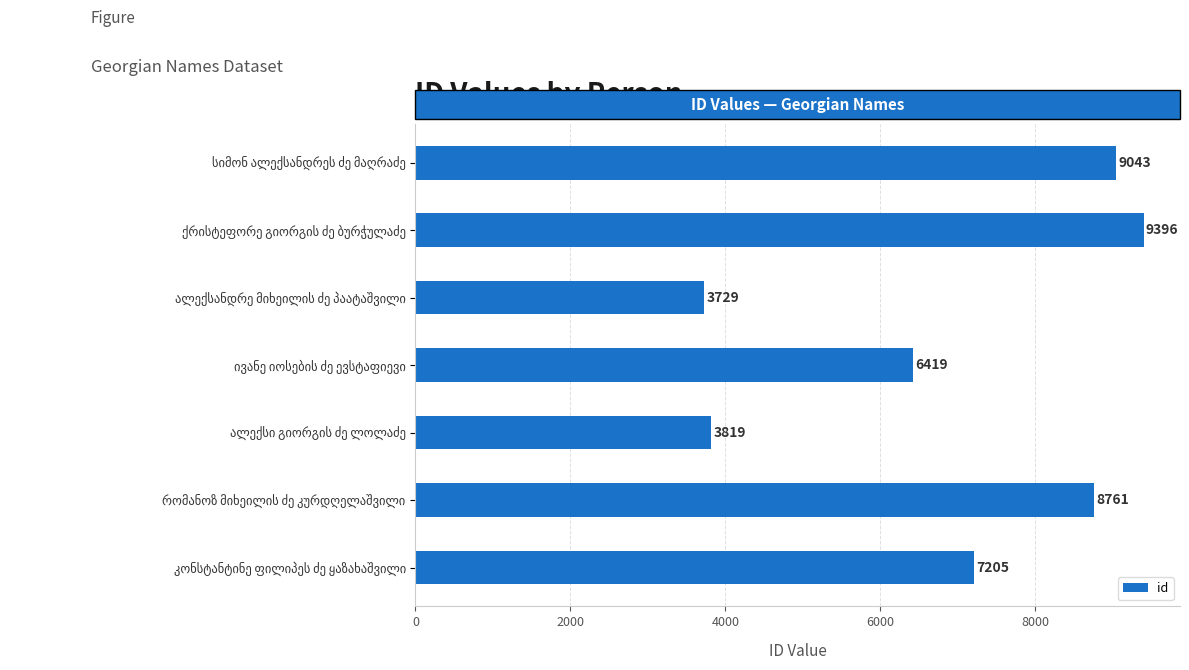

Reading top to bottom, transcribe all the data shown in this chart.

9043	9396	3729	6419	3819	8761	7205